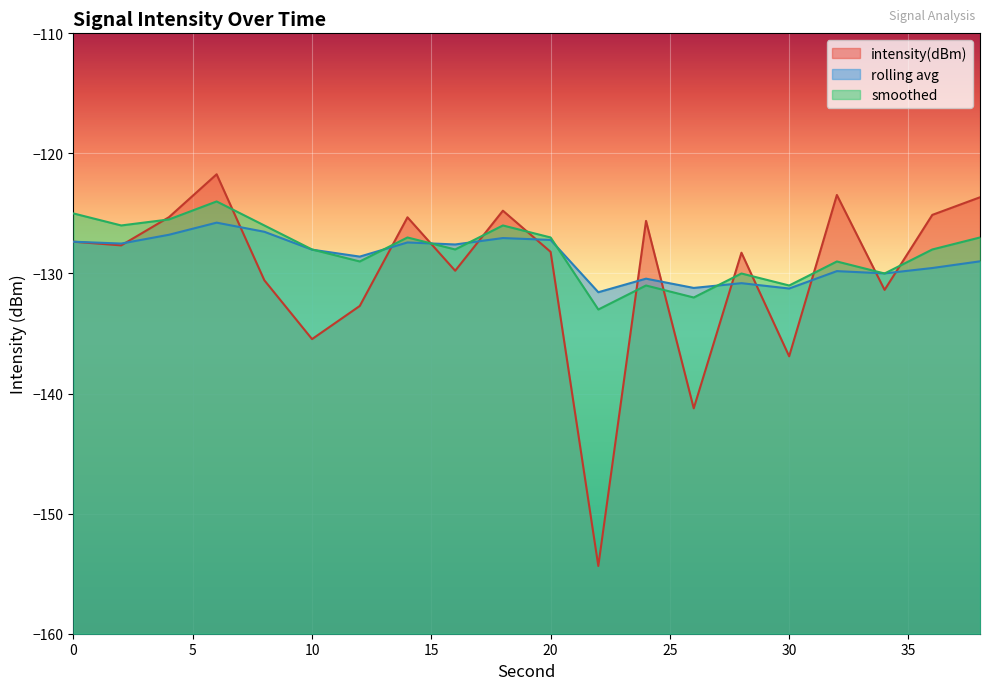

Reading left to right, transcribe all the data shown in this chart.

intensity(dBm): -127.4	-127.7	-125.3	-121.7	-130.6	-135.5	-132.7	-125.3	-129.8	-124.8	-128.2	-154.4	-125.6	-141.2	-128.3	-136.9	-123.5	-131.4	-125.1	-123.7
rolling_avg: -127.4	-127.5	-126.8	-125.8	-126.5	-128.0	-128.6	-127.4	-127.6	-127.0	-127.2	-131.6	-130.4	-131.2	-130.8	-131.3	-129.8	-130.0	-129.5	-129.0
smoothed: -125.0	-126.0	-125.5	-124.0	-126.0	-128.0	-129.0	-127.0	-128.0	-126.0	-127.0	-133.0	-131.0	-132.0	-130.0	-131.0	-129.0	-130.0	-128.0	-127.0